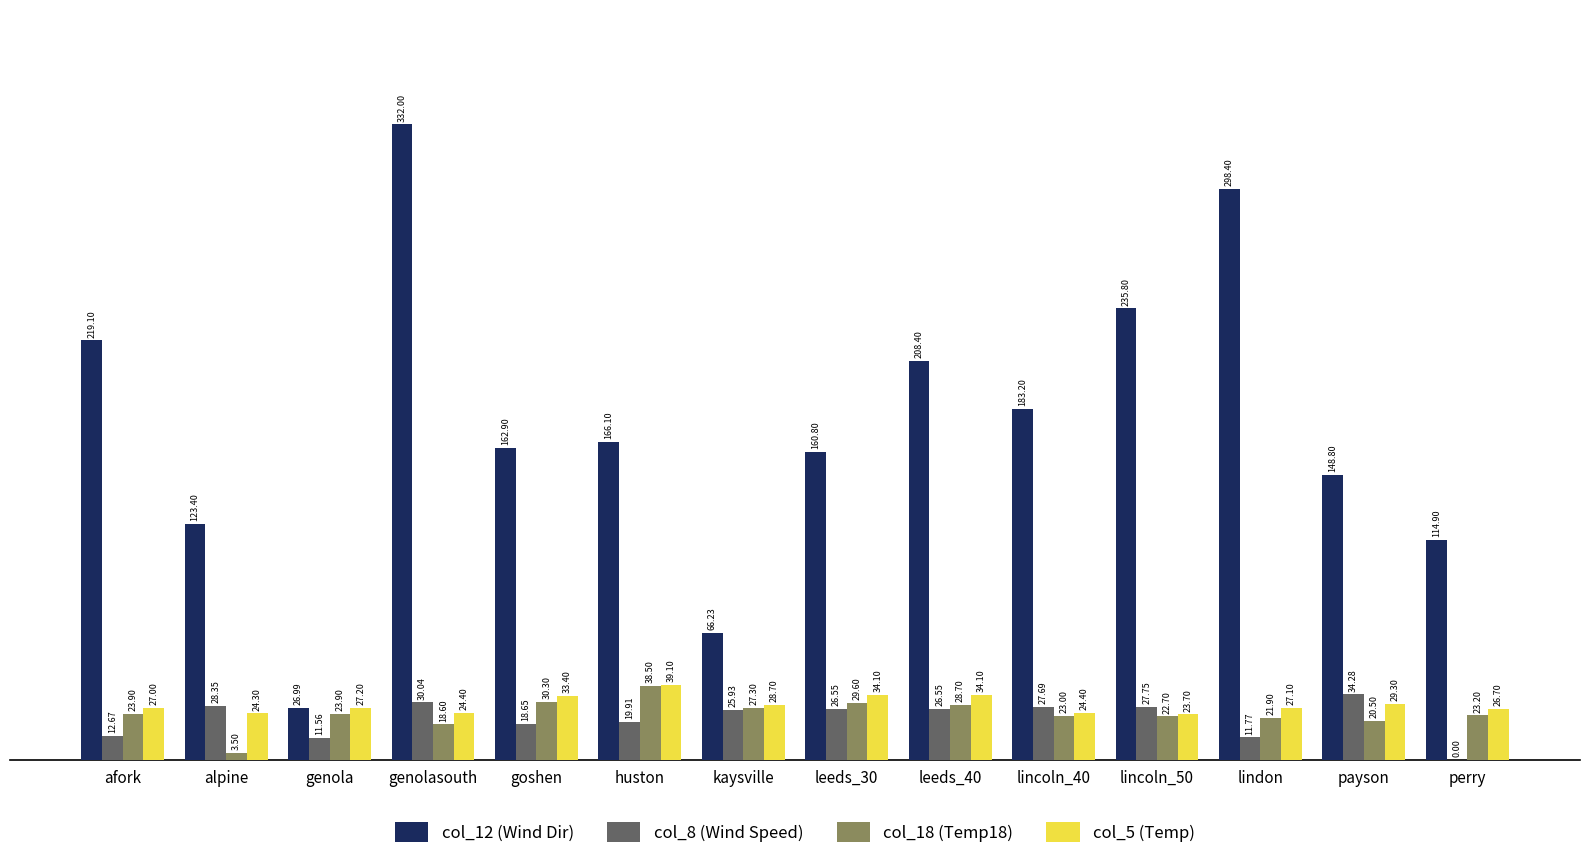

Is the value of col_5 (Temp) at genolasouth greater than the value of col_8 (Wind Speed) at huston?

Yes